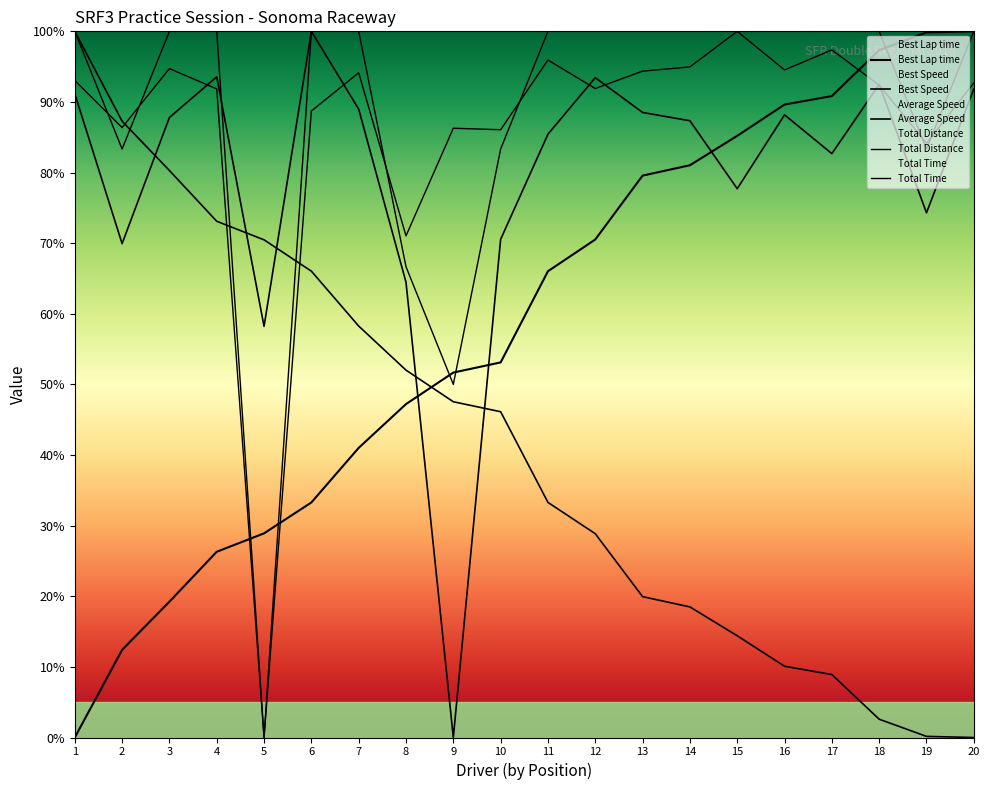

List the labels in order of Average Speed value, smallest first.

9, 5, 8, 2, 10, 19, 15, 17, 11, 14, 3, 16, 13, 7, 1, 20, 18, 12, 4, 6